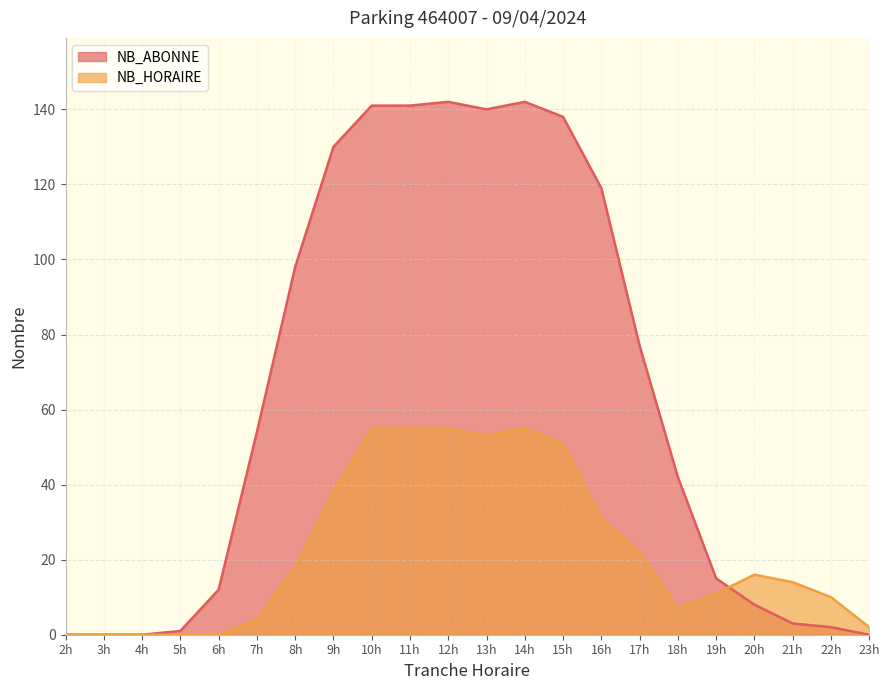

Reading left to right, what are all the values shown in this chart?

NB_ABONNE: 2h=0	3h=0	4h=0	5h=1	6h=12	7h=54	8h=98	9h=130	10h=141	11h=141	12h=142	13h=140	14h=142	15h=138	16h=119	17h=77	18h=42	19h=15	20h=8	21h=3	22h=2	23h=0
NB_HORAIRE: 2h=0	3h=0	4h=0	5h=0	6h=0	7h=4	8h=18	9h=38	10h=55	11h=55	12h=55	13h=53	14h=55	15h=51	16h=31	17h=22	18h=7	19h=11	20h=16	21h=14	22h=10	23h=2